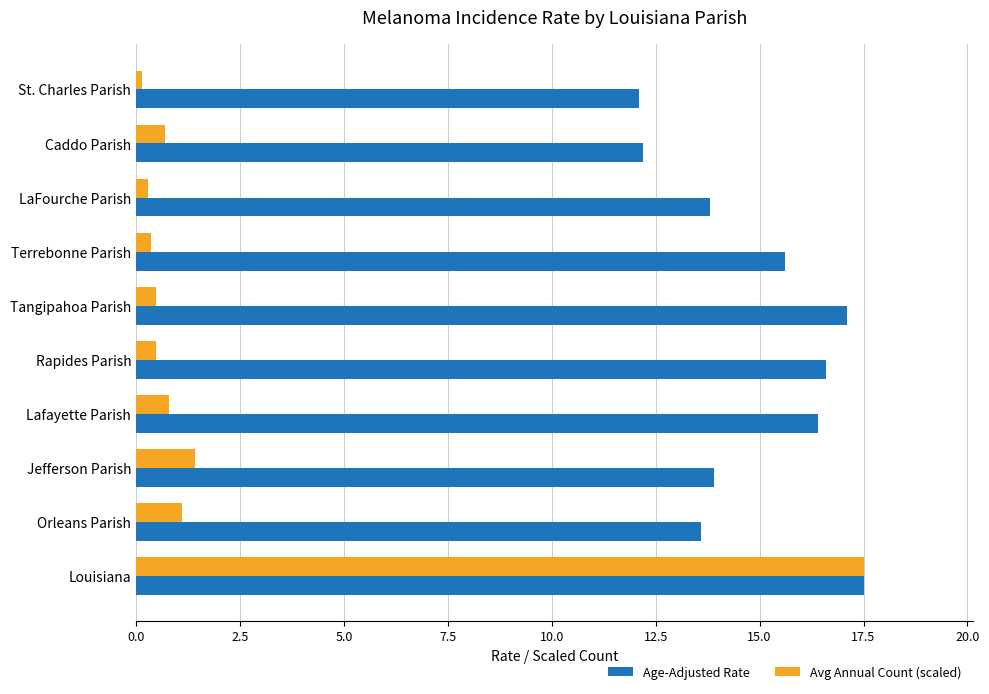

What is the difference between the second highest and second lowest values in the Age-Adjusted Rate series?

4.9